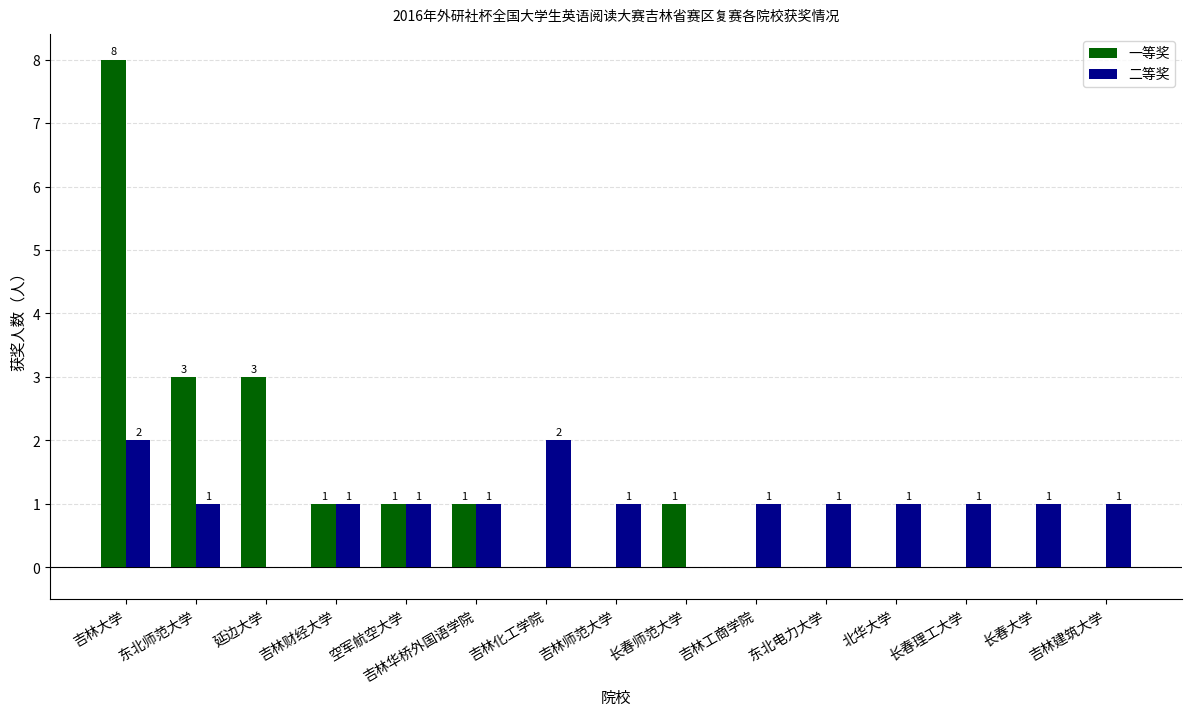

Count the number of data series in this chart.

2